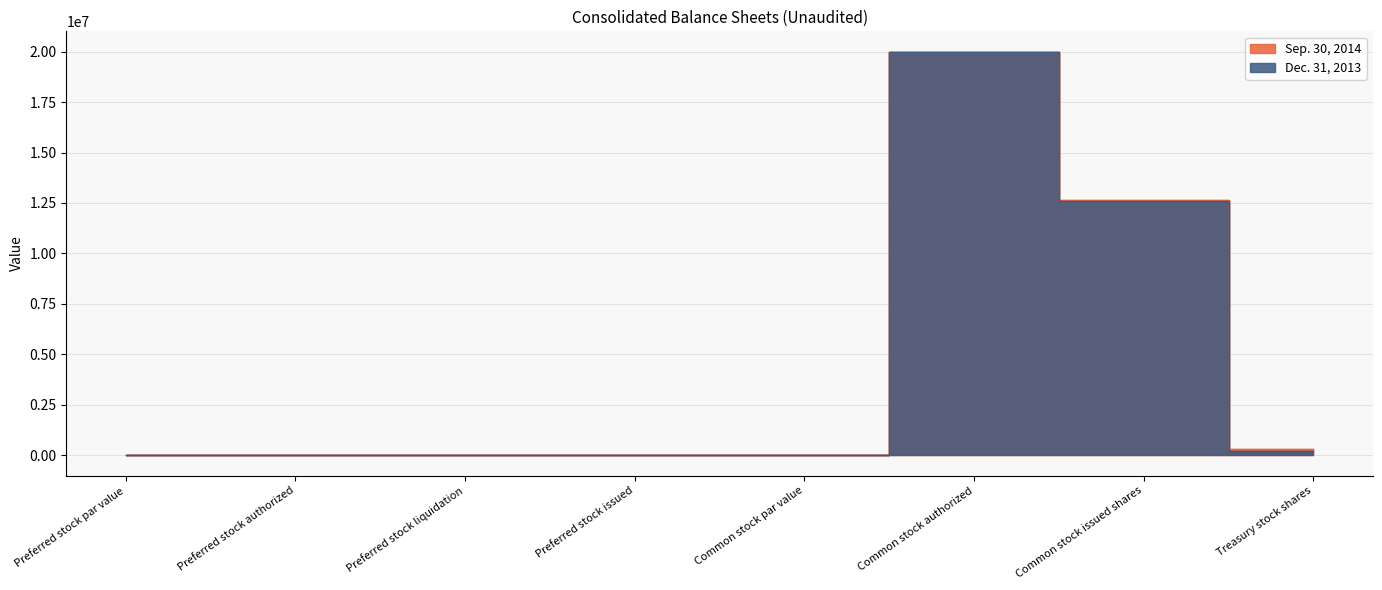

What is the label of the 2nd point from the left?

Preferred stock authorized